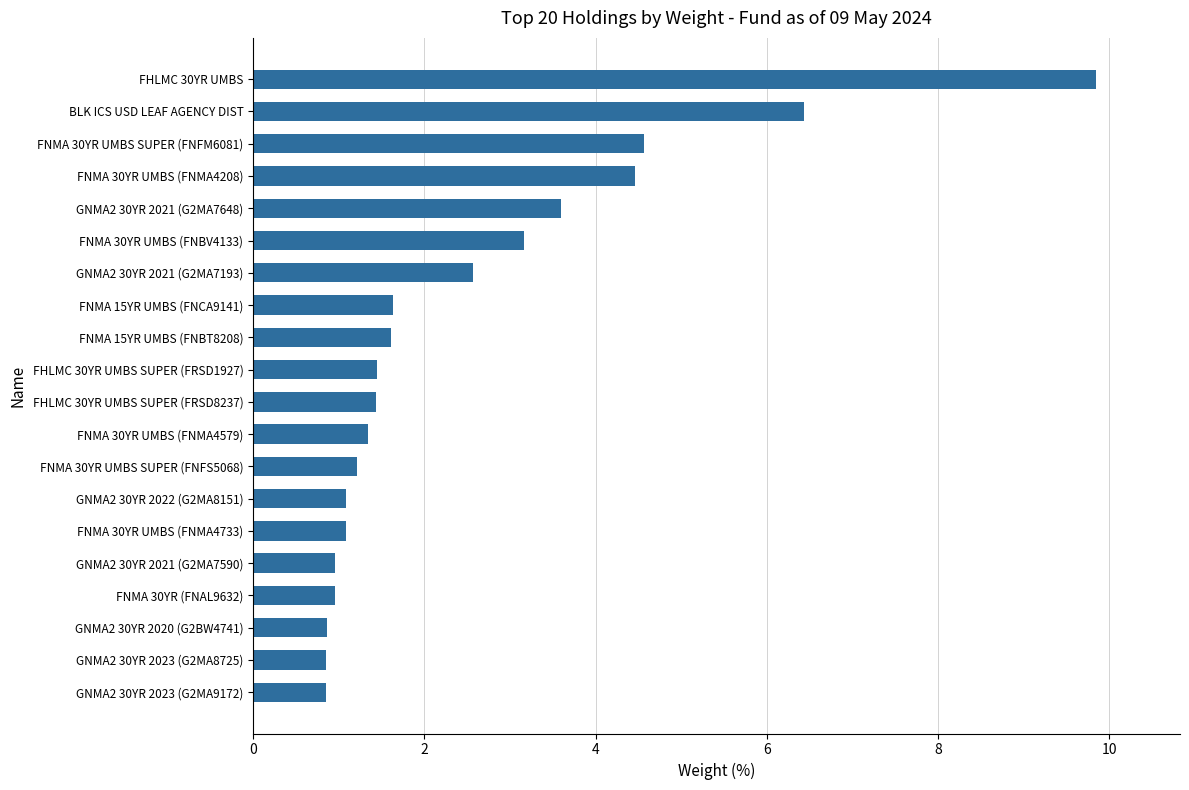

What is the change in value from FNMA 30YR UMBS (FNBV4133) to FHLMC 30YR UMBS?

+6.7